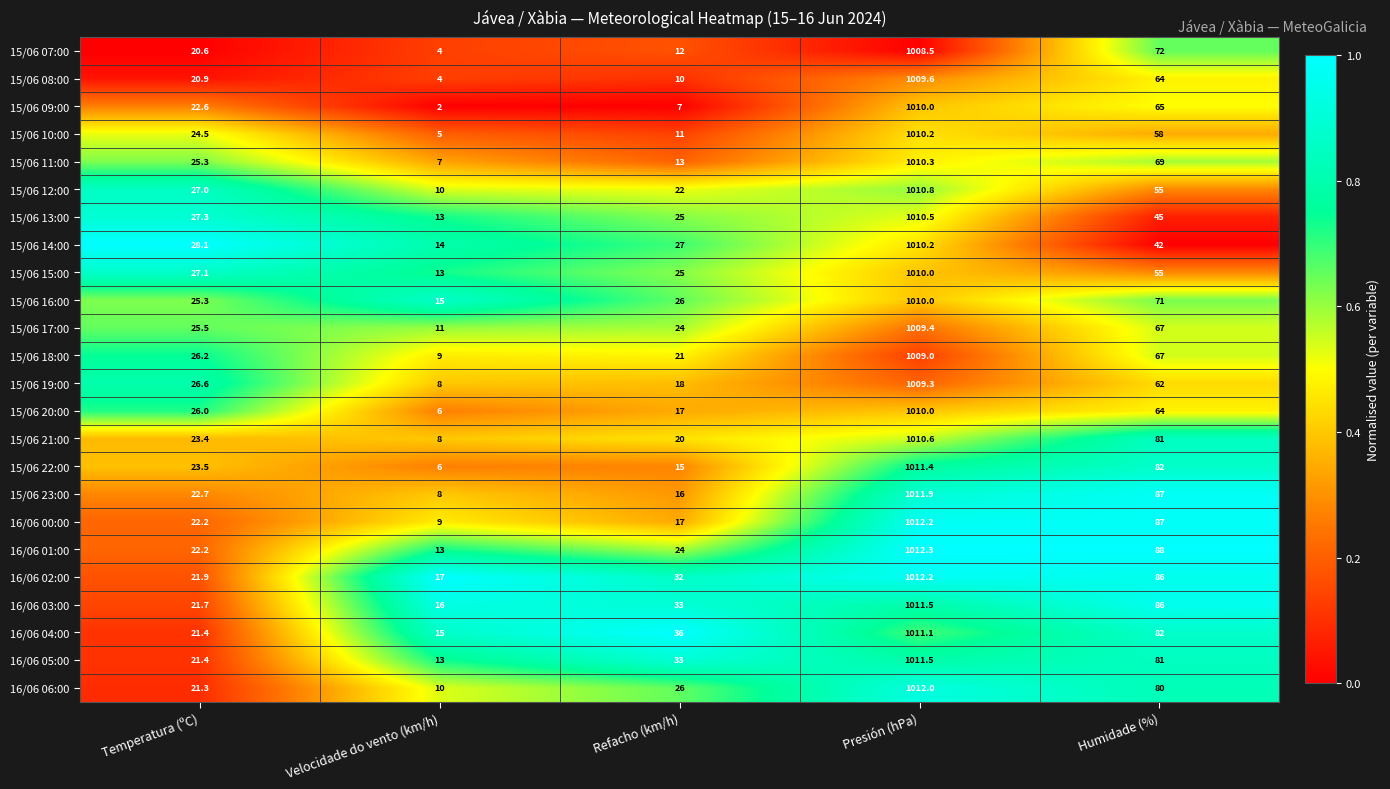

The value of 15/06 18:00 at Humidade (%) is 67.0. True or false?

True